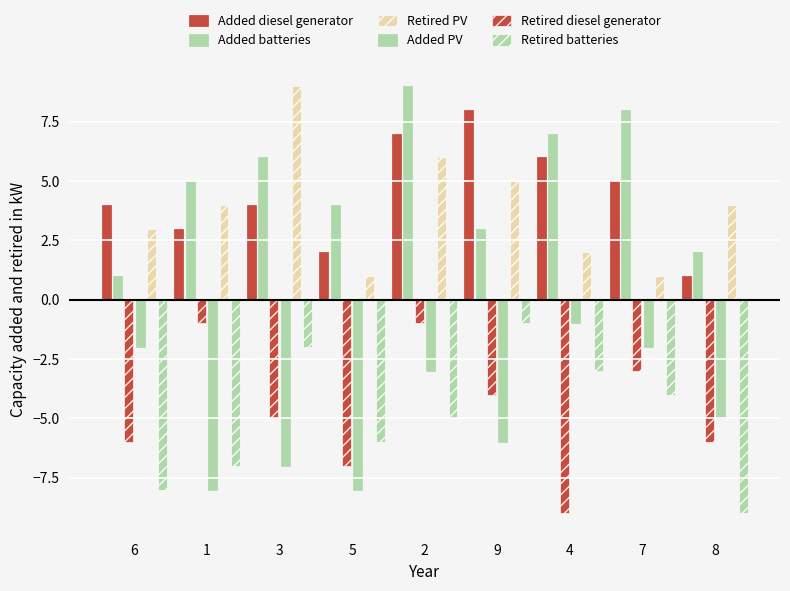

What is the minimum value shown in the chart?

-9